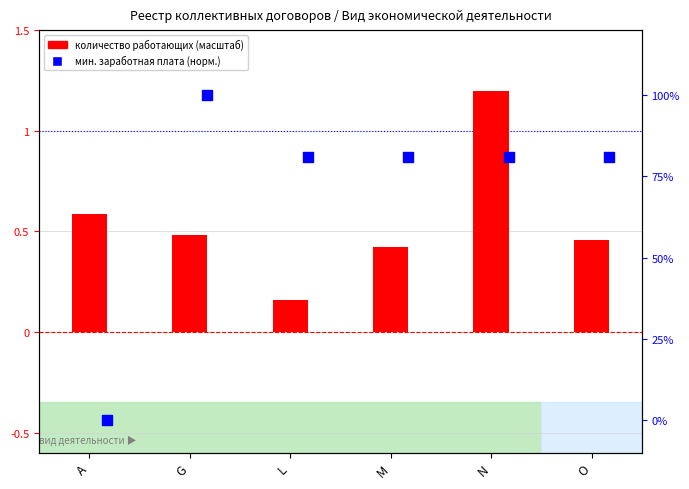

What is the total value across all series at N?

2.0